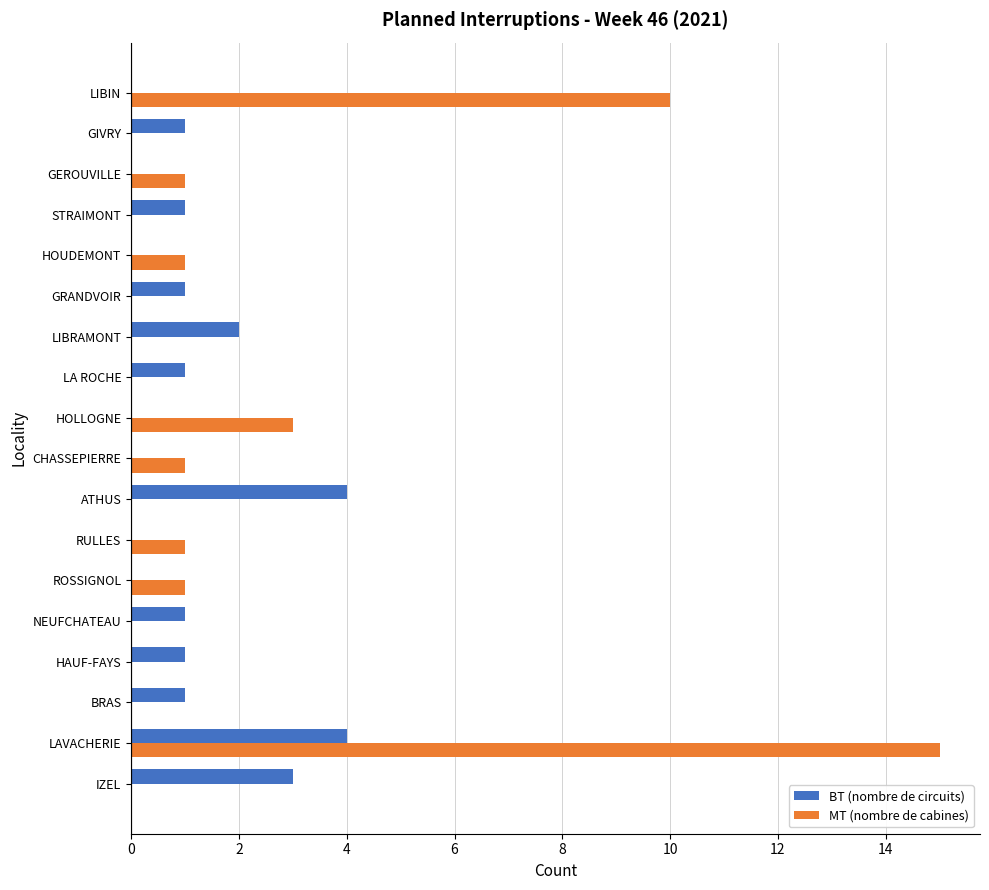

Which series has the largest total across all categories?

MT (nombre de cabines)